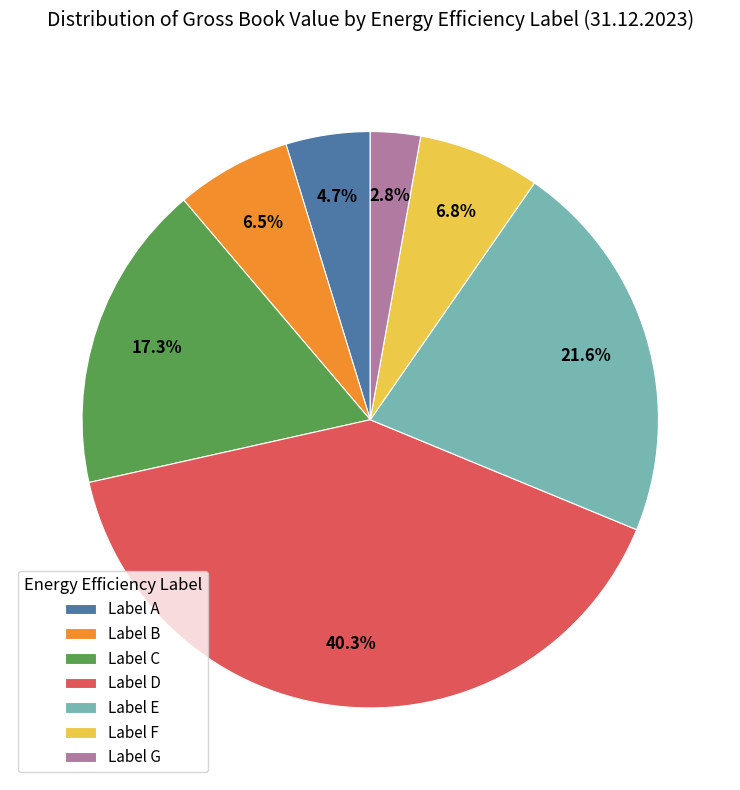

Approximately how many times larger is the value at Label G compared to Label F?

0.4